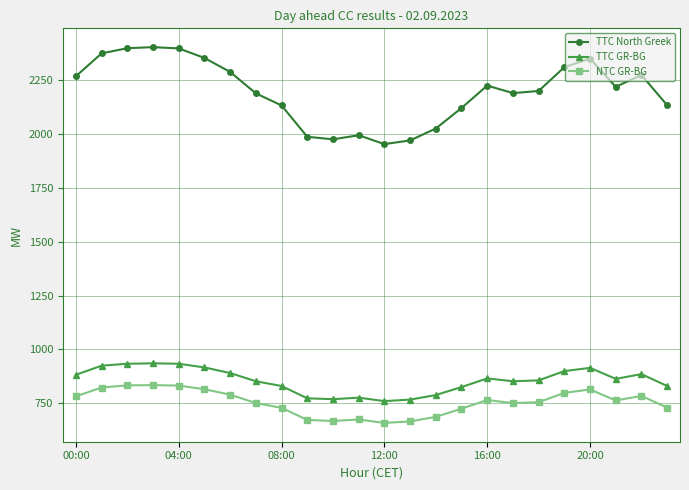

What is the lowest value of the NTC GR-BG series?

660